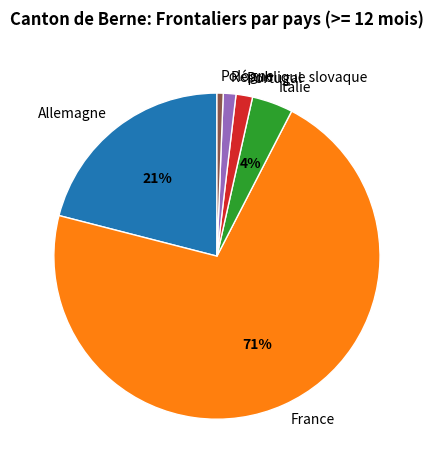

Does Pologne represent more than half of the total?

No